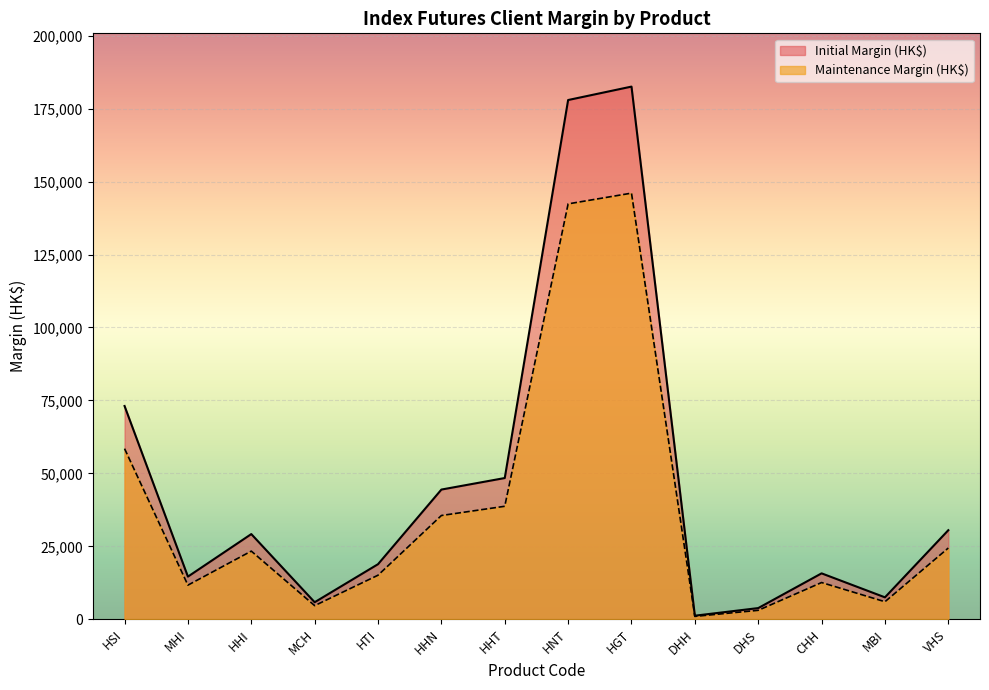

True or false: Initial Margin (HK$) and Maintenance Margin (HK$) cross at least once.

False